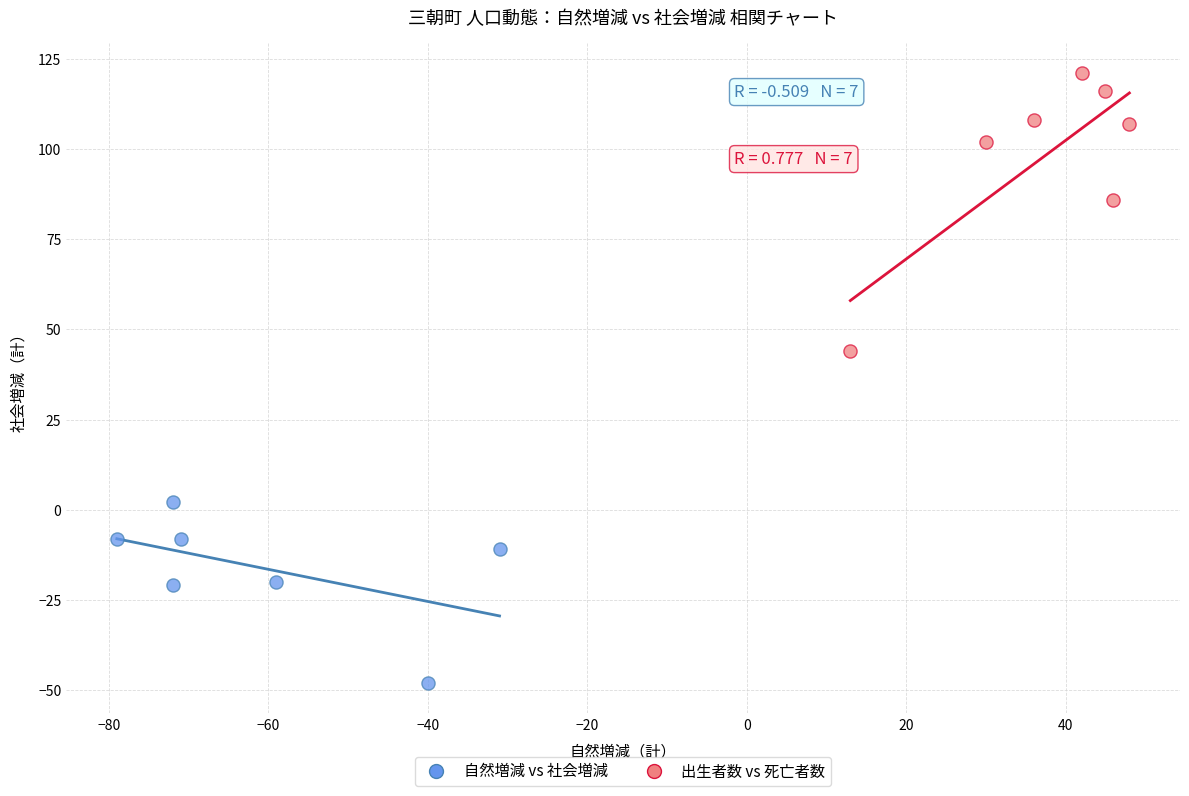

Which series has the widest spread of Y values?

出生者数 vs 死亡者数